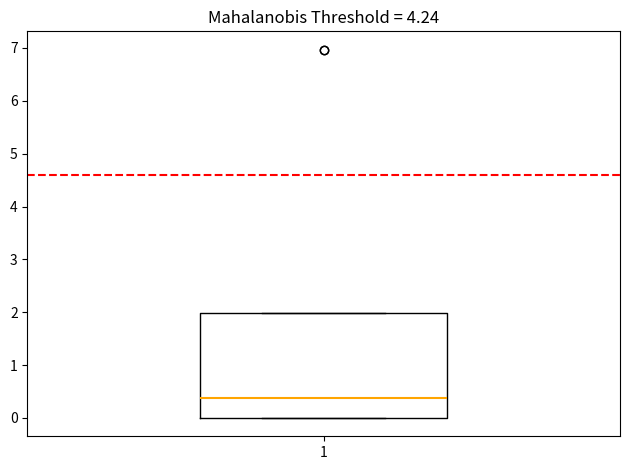

Transcribe this box plot: give where the median line is, the range the box spans, and where the two whiskers end, as read against the y-axis. The values are not printed on the chart, so give them approximately, as read against the axis.

median 0.4, box 0.0 to 2.0, whiskers 0.0 to 2.0